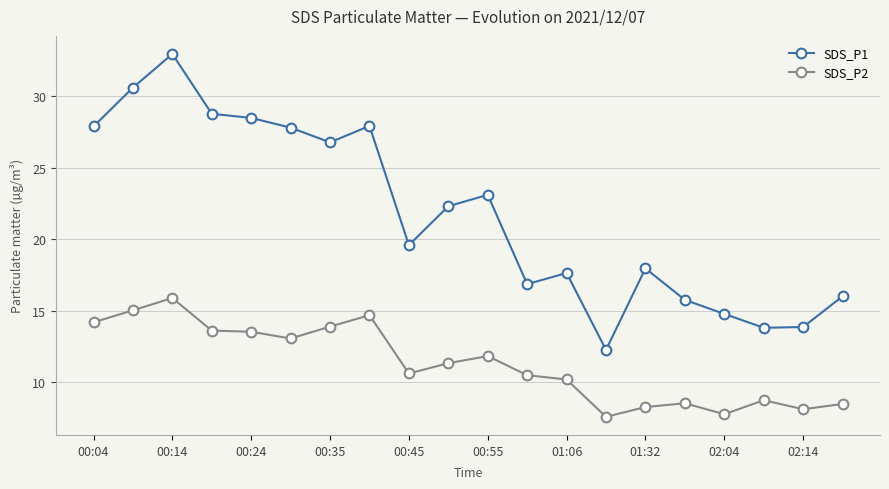

Which series has the widest spread of values?

SDS_P1